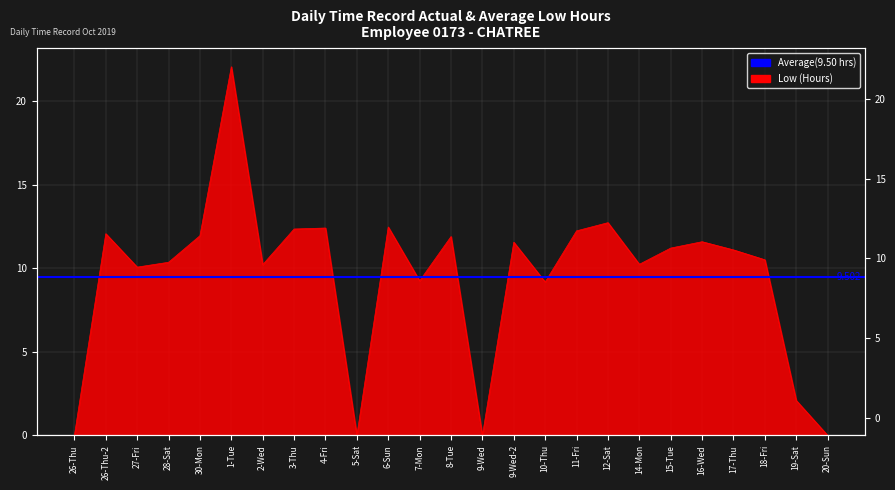

The value at 3-Thu is 12.3. True or false?

True